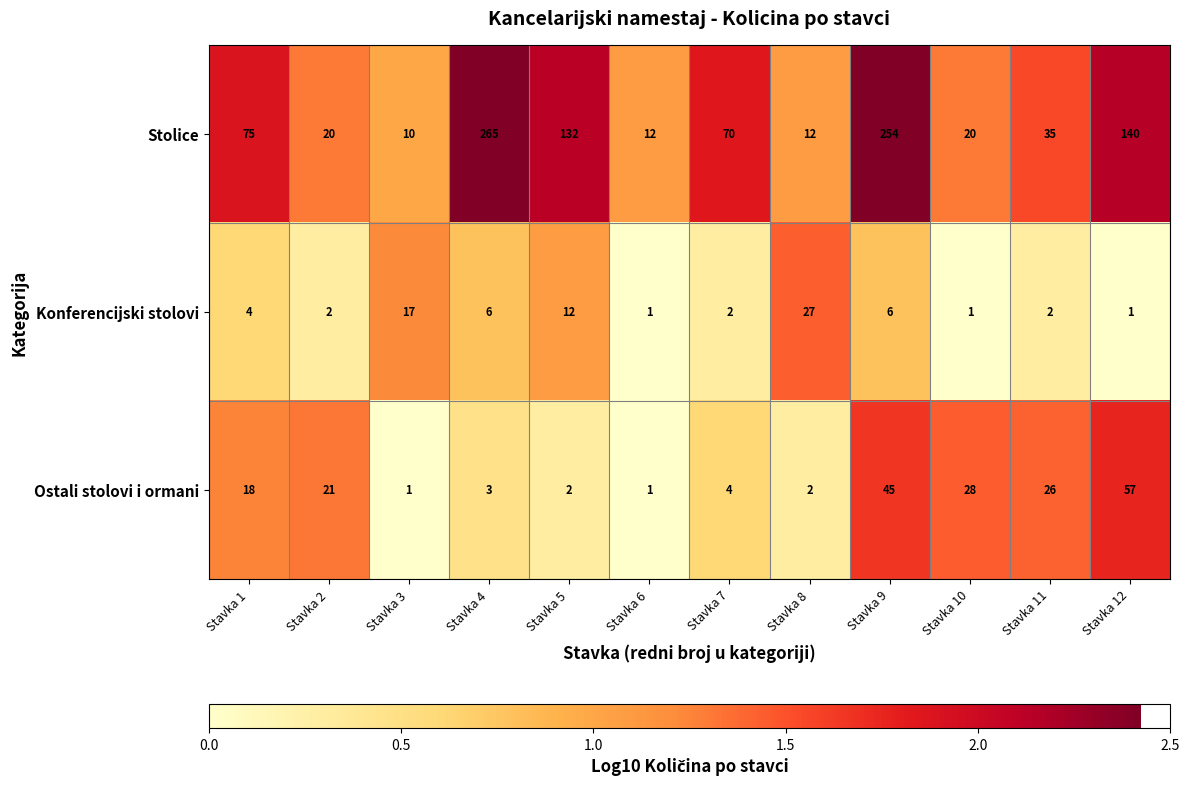

At Stavka 10, list the series in order from largest to smallest.

Ostali stolovi i ormani, Stolice, Konferencijski stolovi